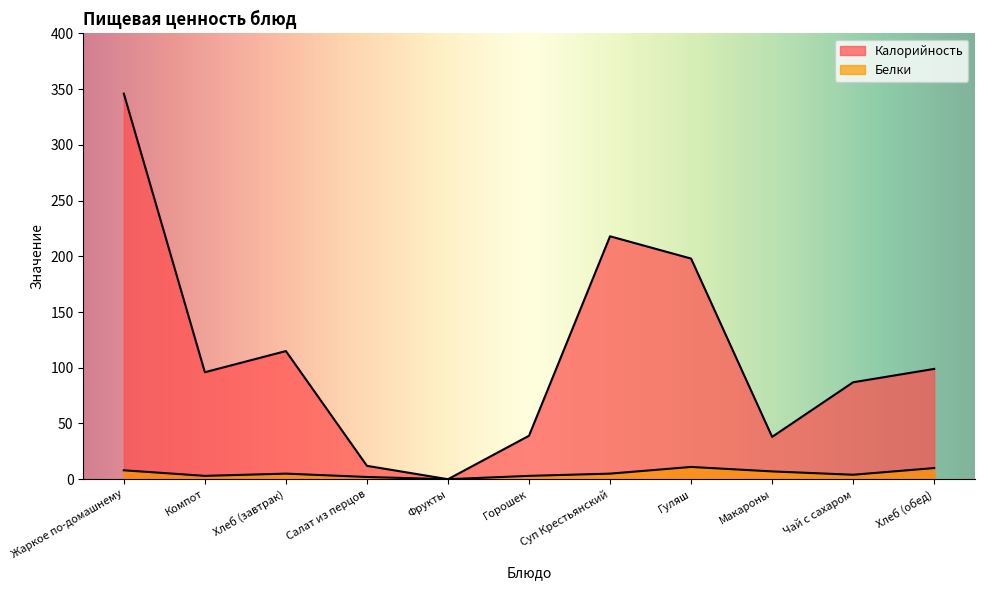

How many series are shown in this chart?

2